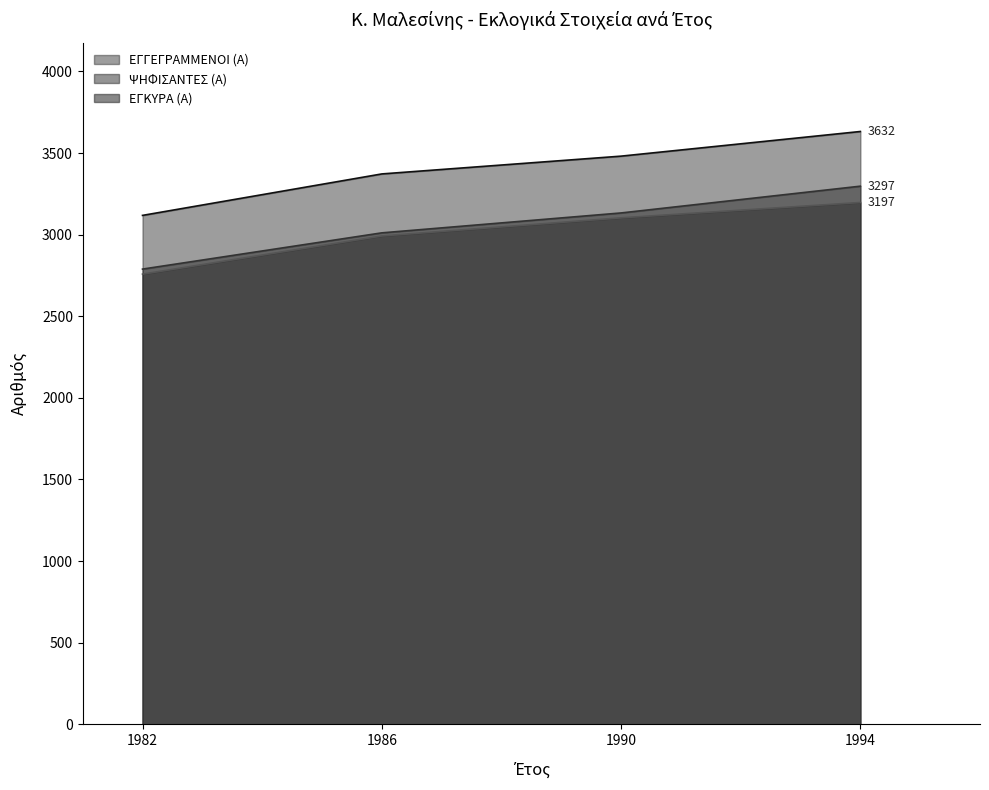

What are all the series names shown in the legend?

ΕΓΓΕΓΡΑΜΜΕΝΟΙ (Α), ΨΗΦΙΣΑΝΤΕΣ (Α), ΕΓΚΥΡΑ (Α)